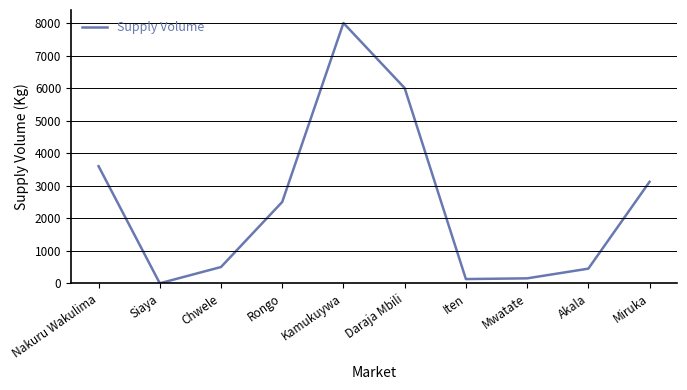

What is the greatest value displayed?

8000